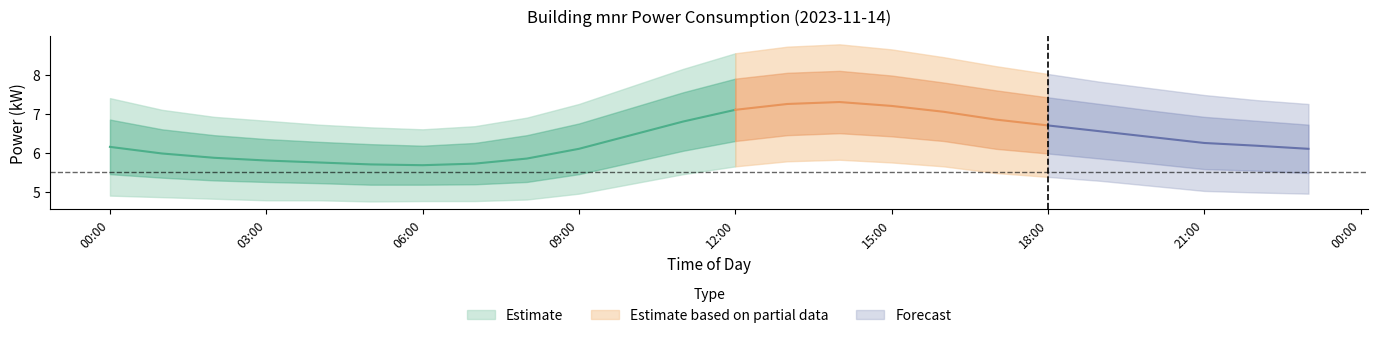

Rank the categories by power_lower2 value from lowest to highest.

05:00, 06:00, 07:00, 03:00, 04:00, 08:00, 02:00, 01:00, 00:00, 09:00, 23:00, 22:00, 21:00, 20:00, 10:00, 19:00, 18:00, 11:00, 17:00, 12:00, 16:00, 15:00, 13:00, 14:00